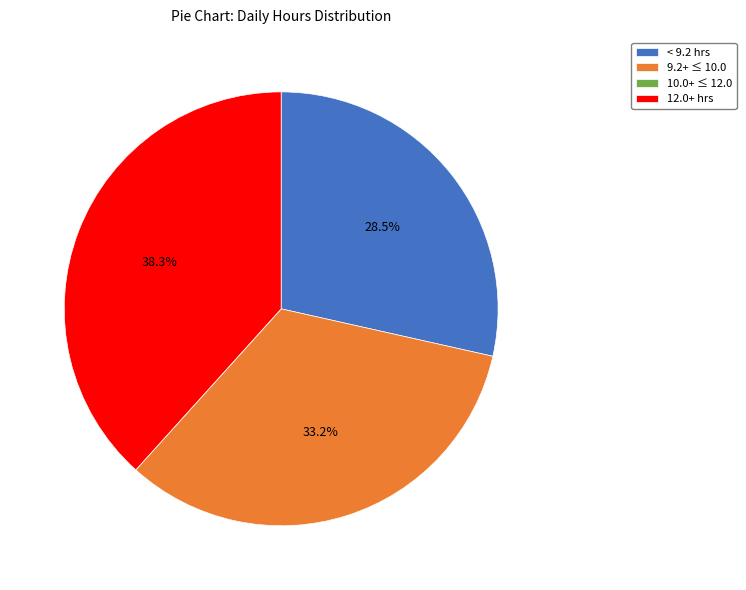

What is the largest slice in the pie chart?

12.0+ hrs